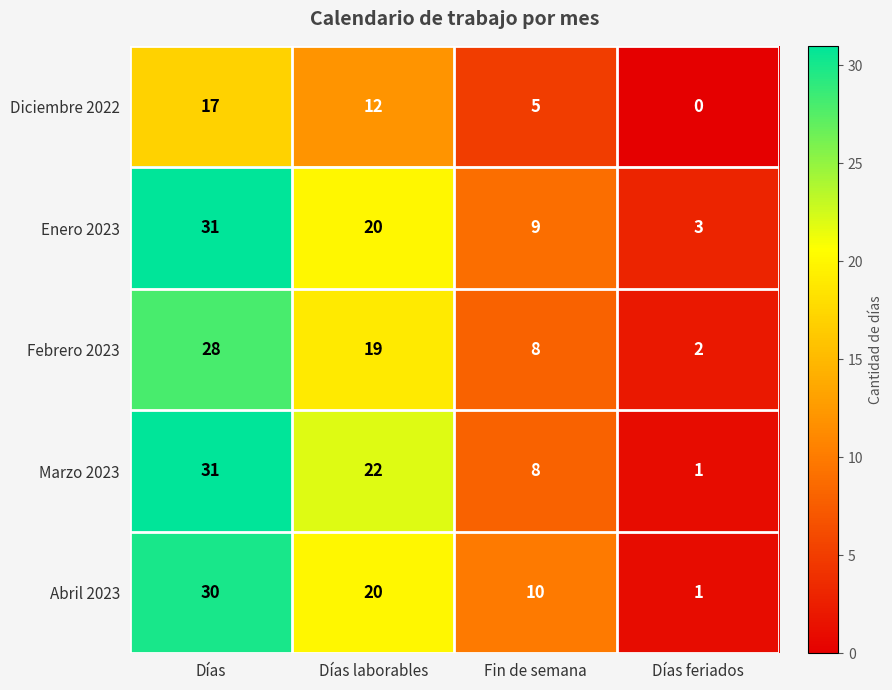

What is the difference between the Enero 2023 values at Días and Fin de semana?

22